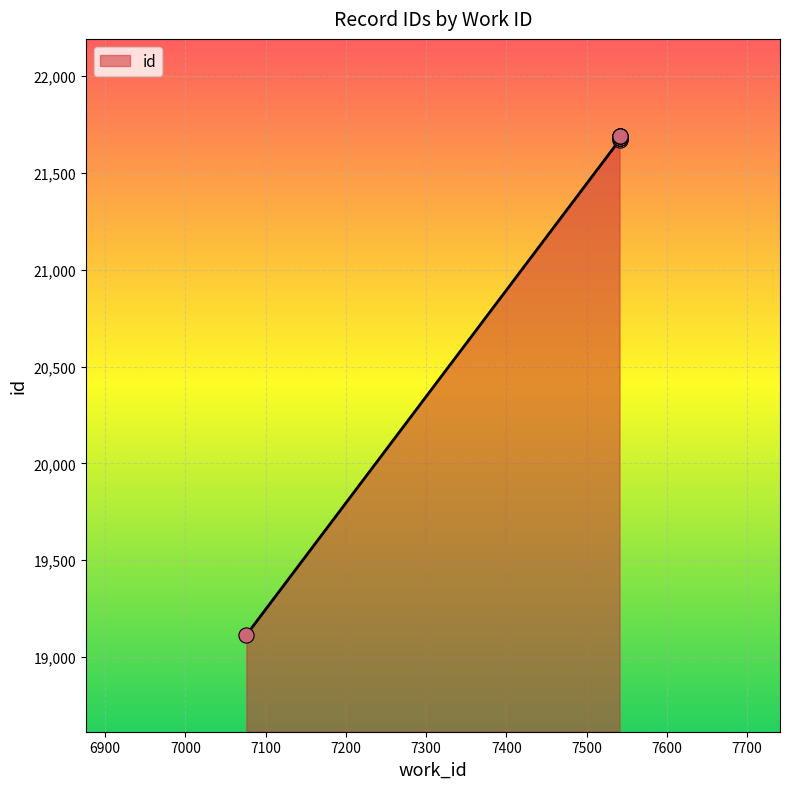

Which has a higher value, 7541 or 7541?

7541